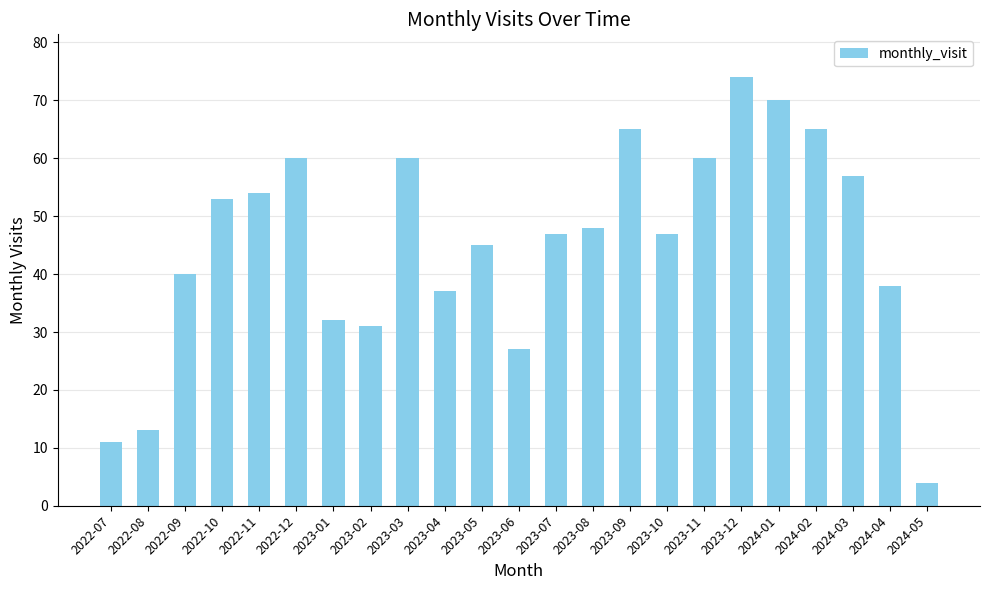

Which label corresponds to the smallest value in the chart?

2024-05